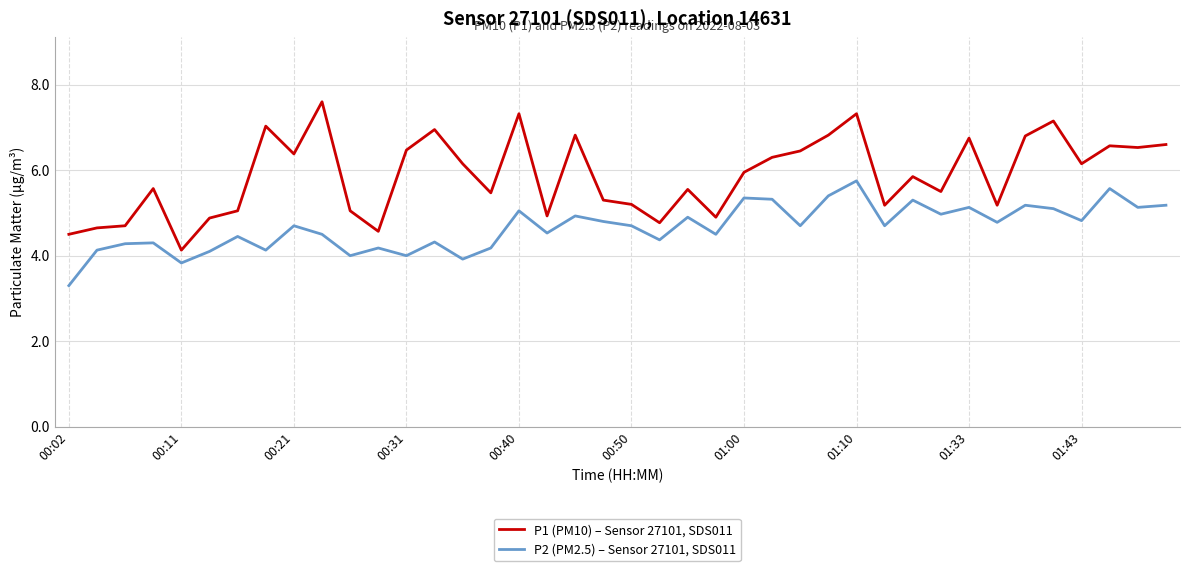

Which series has the widest spread of values?

P1 (PM10) – Sensor 27101, SDS011